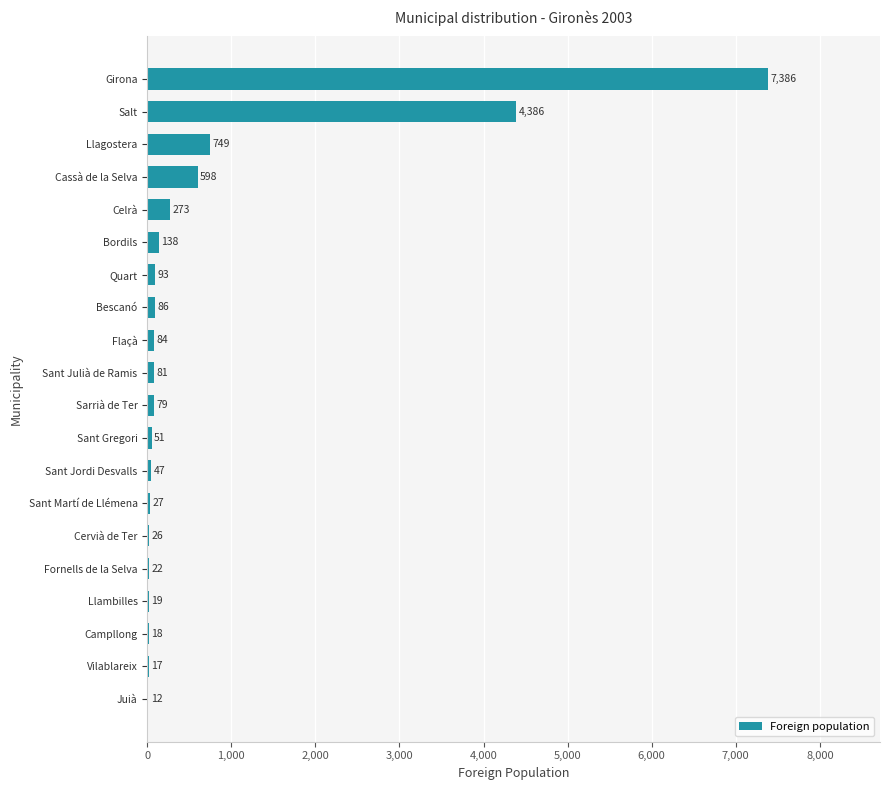

What is the sum of all values?

14192